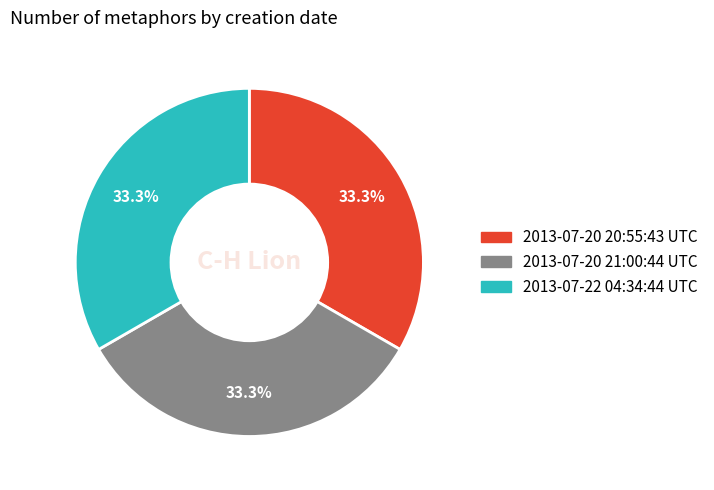

Count the number of slices in the pie.

3